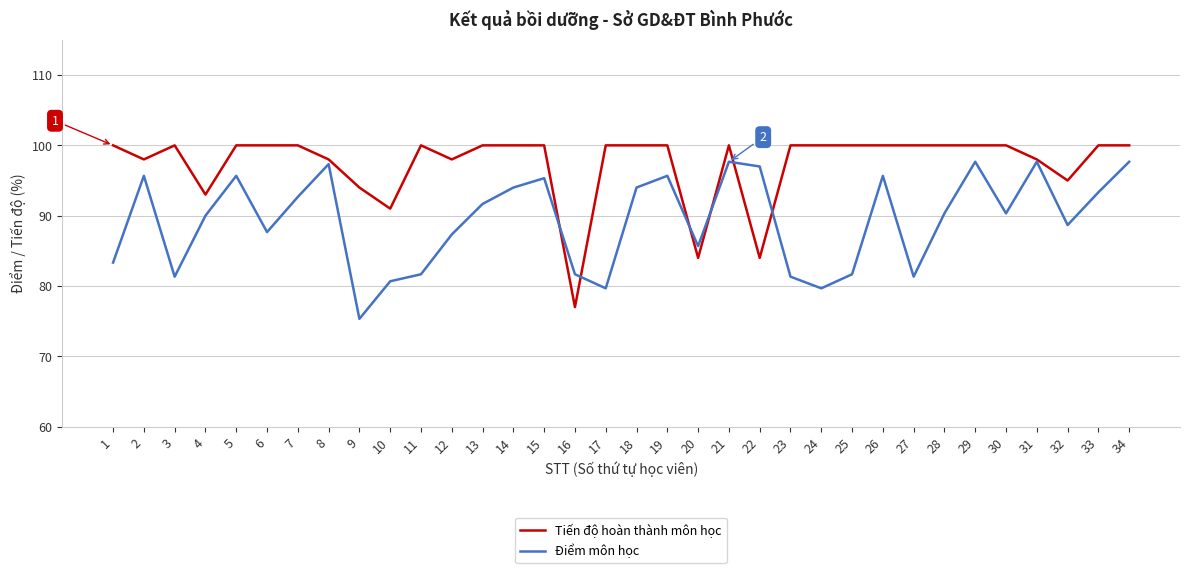

What is the highest value of the Điểm môn học series?

97.7